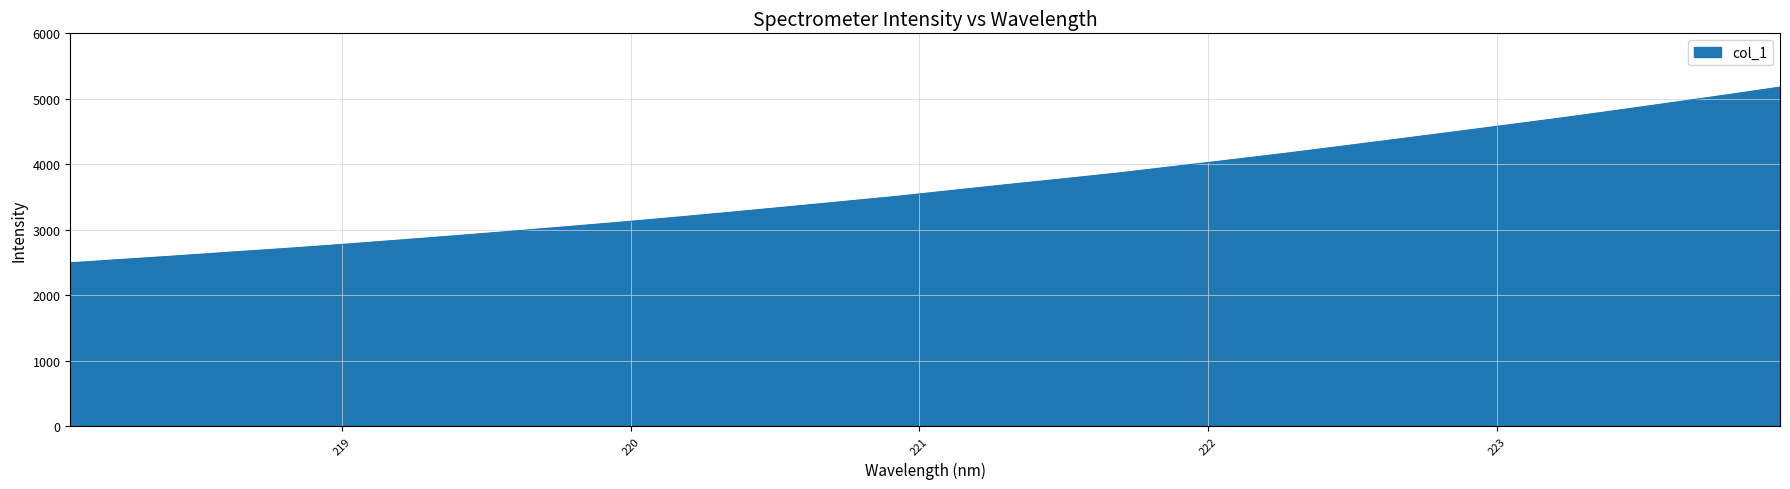

How many lines are shown in the chart?

1